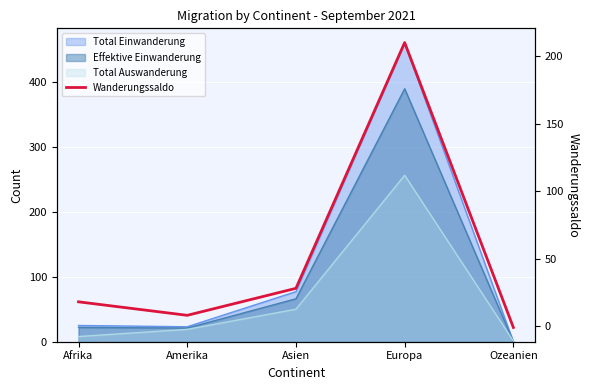

What is the difference between the maximum and minimum values?

211